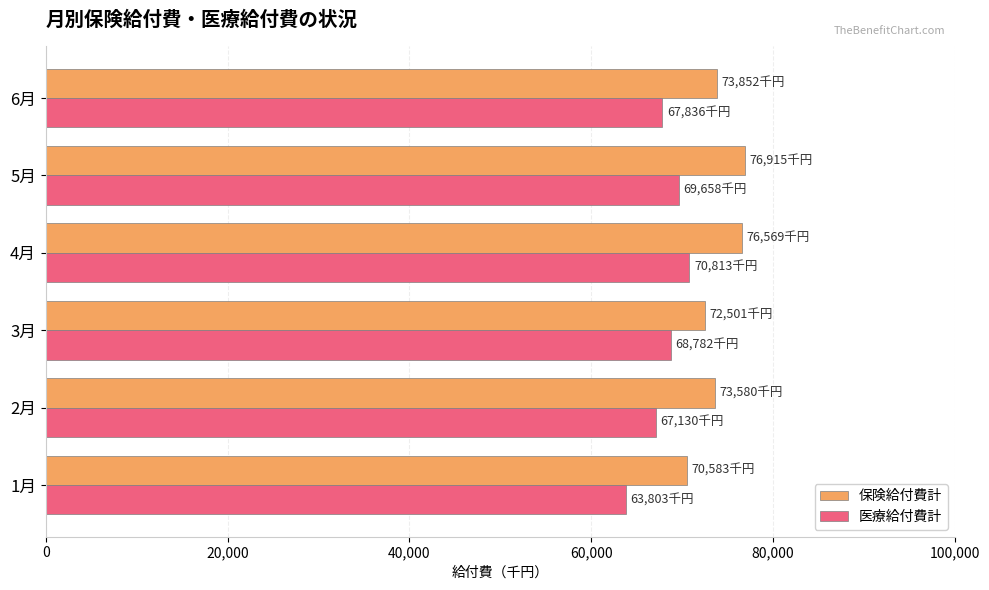

What is the difference between the maximum and second lowest values in the 保険給付費計 series?

4414.3